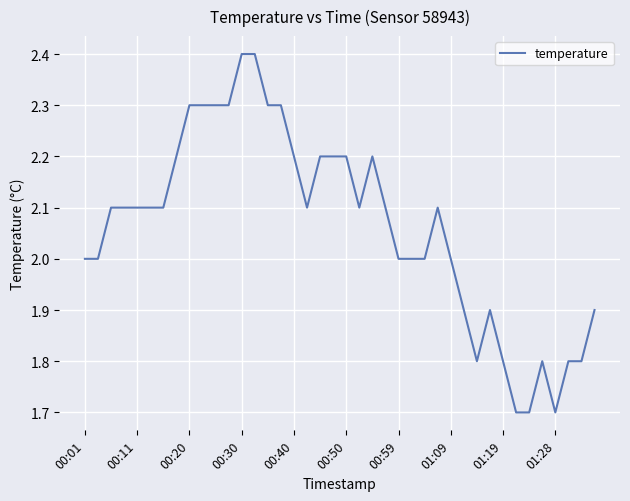

What is the maximum value shown in the chart?

2.4